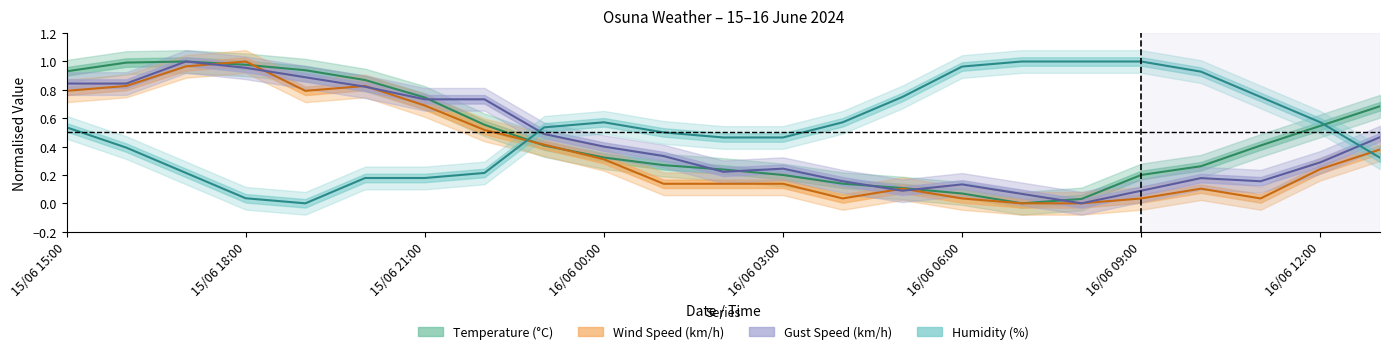

What is the sum of the Temperature values at 16/06 08:00 and 16/06 05:00?

0.1